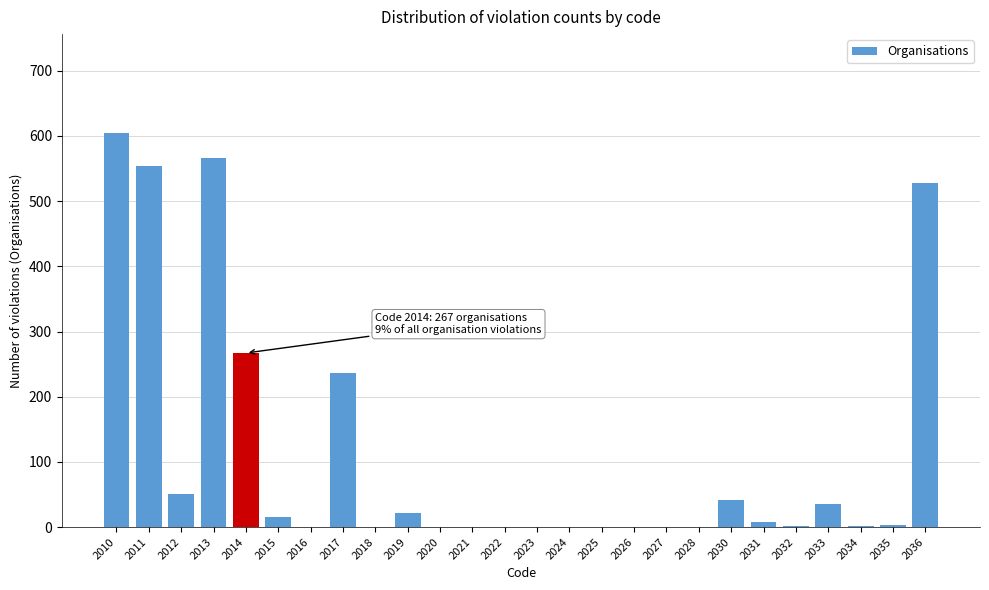

What value does the data have at 2014, to the nearest 100?

300